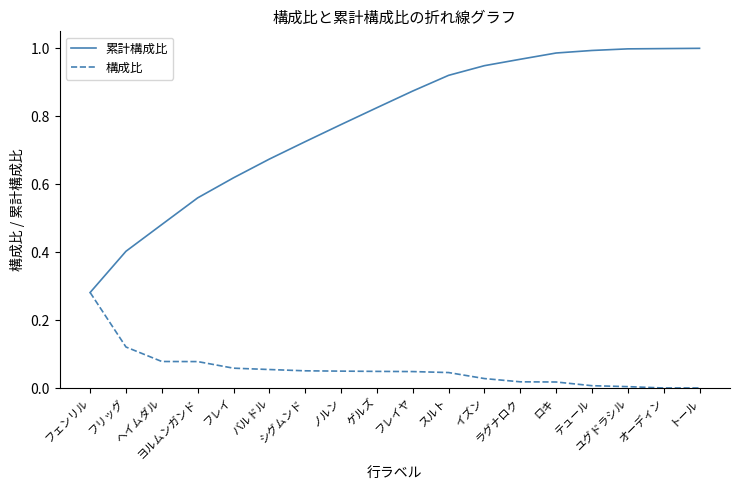

What position from the right is ヨルムンガンド?

15